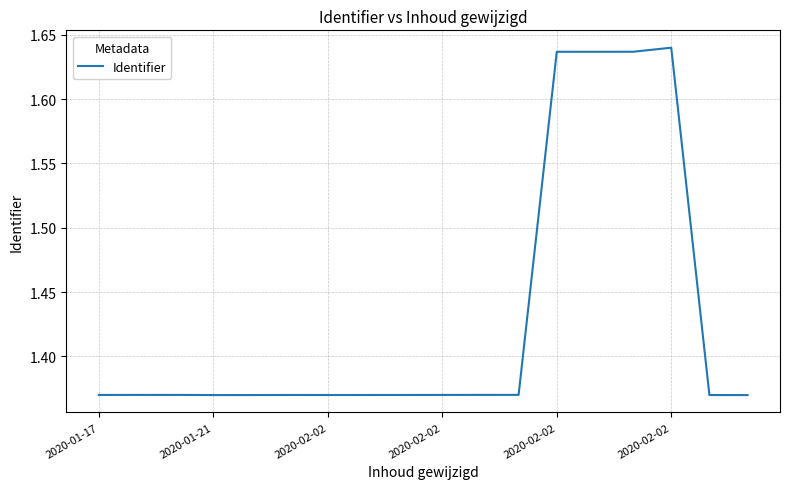

How many categories are shown in the chart?

18